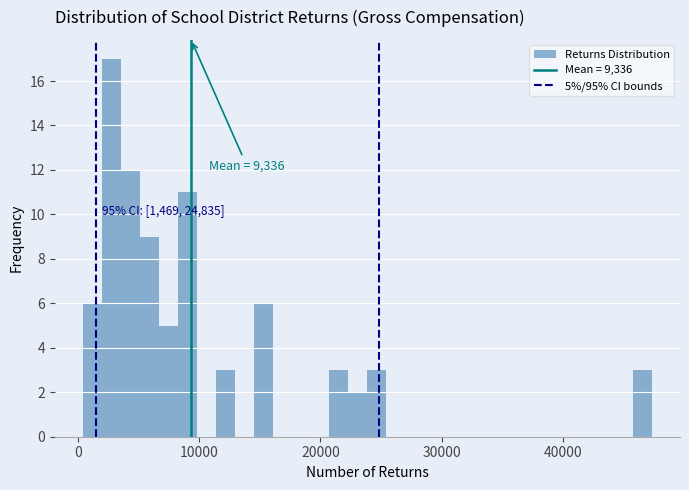

Read against the x-axis, roughly where is the centre of the tallest bar?

3000